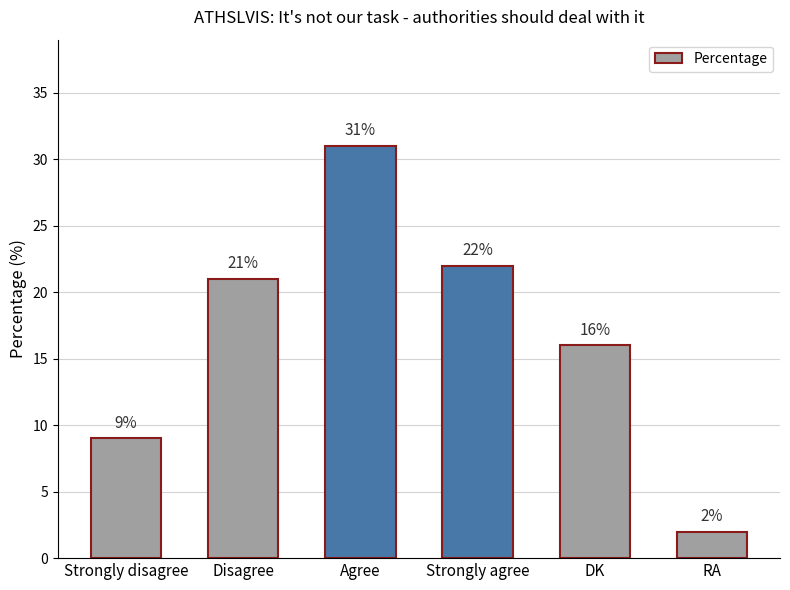

How many distinct data groups are displayed?

1